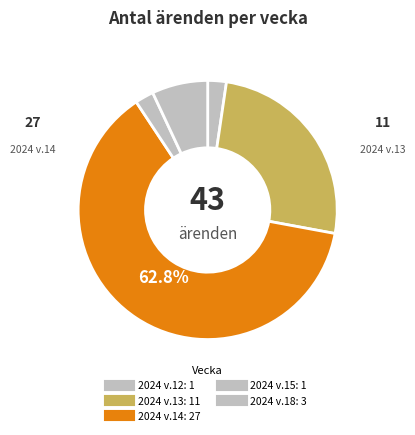

What is the change in value from 2024 v.15 to 2024 v.18?

+2